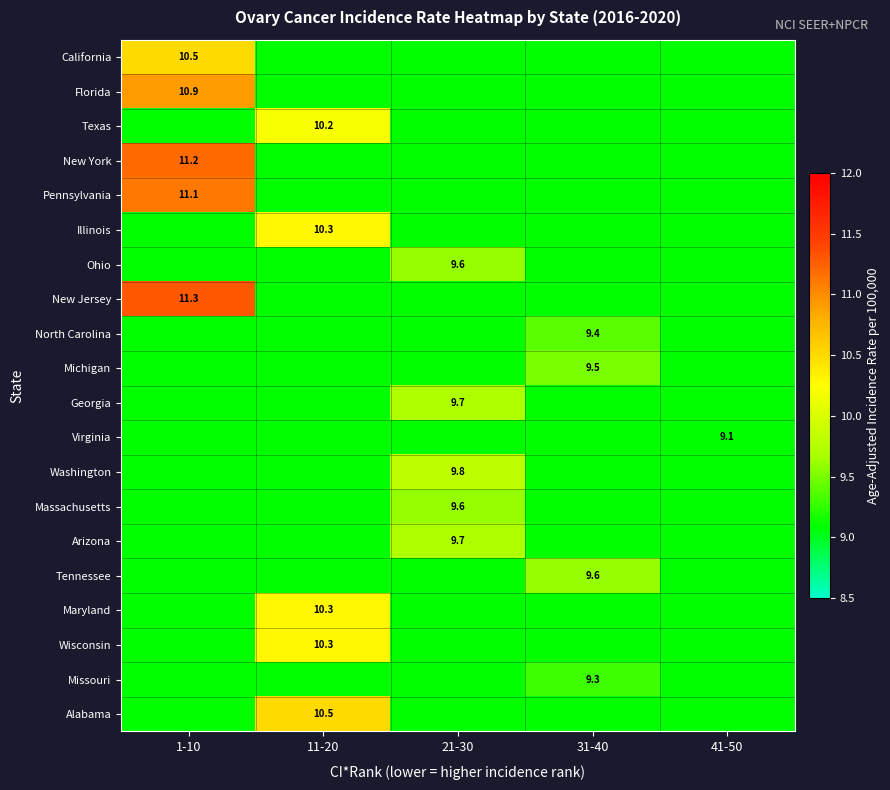

What is the difference between the maximum and minimum values in the North Carolina series?

0.3